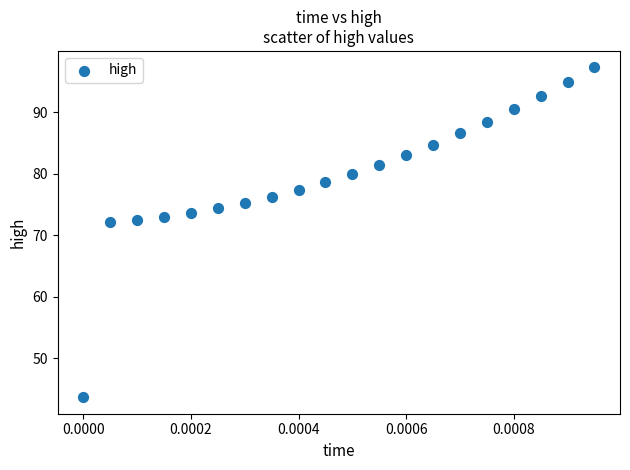

List the coordinates of all points as (Y, X) pairs, reading left to right.

(43.6, 0.0)  (72.1, 0.0)  (72.5, 0.0)  (73.0, 0.0)  (73.6, 0.0)  (74.4, 0.0)  (75.2, 0.0)  (76.2, 0.0)  (77.3, 0.0)  (78.6, 0.0)  (79.9, 0.0)  (81.4, 0.0)  (83.0, 0.0)  (84.7, 0.0)  (86.5, 0.0)  (88.5, 0.0)  (90.5, 0.0)  (92.7, 0.0)  (94.9, 0.0)  (97.3, 0.0)